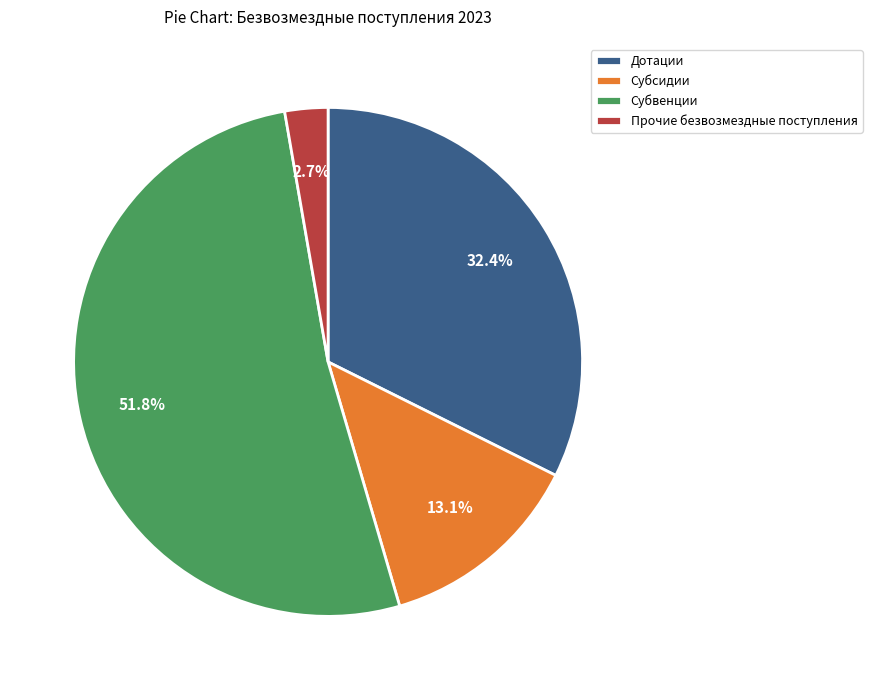

To the nearest percent, what is the average slice percentage?

25%